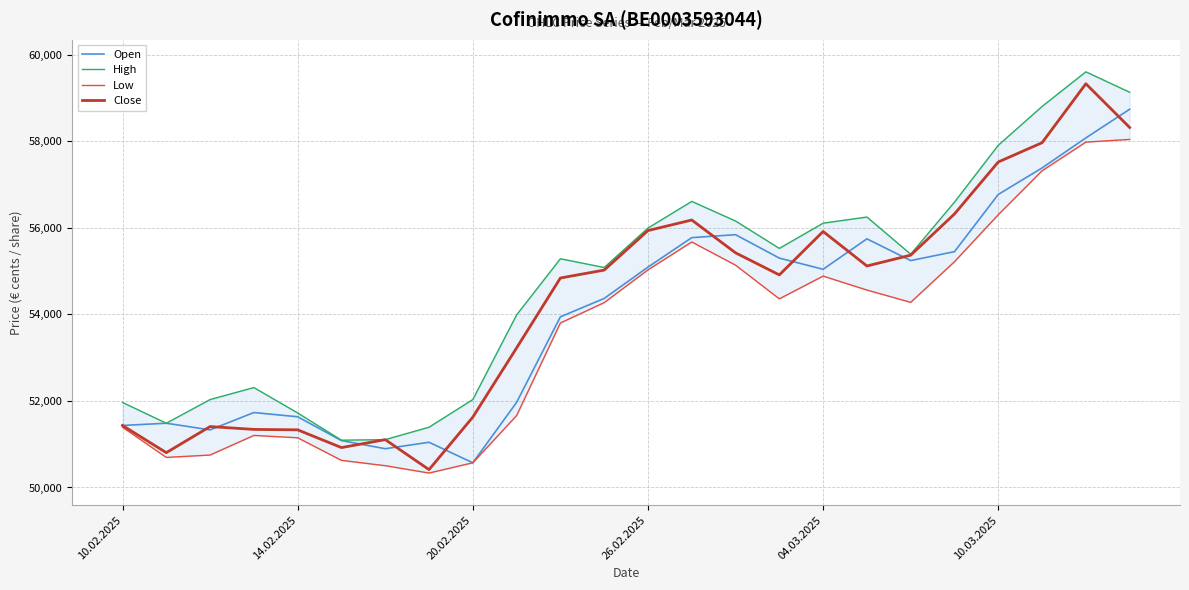

True or false: Low and Open intersect in this chart.

False